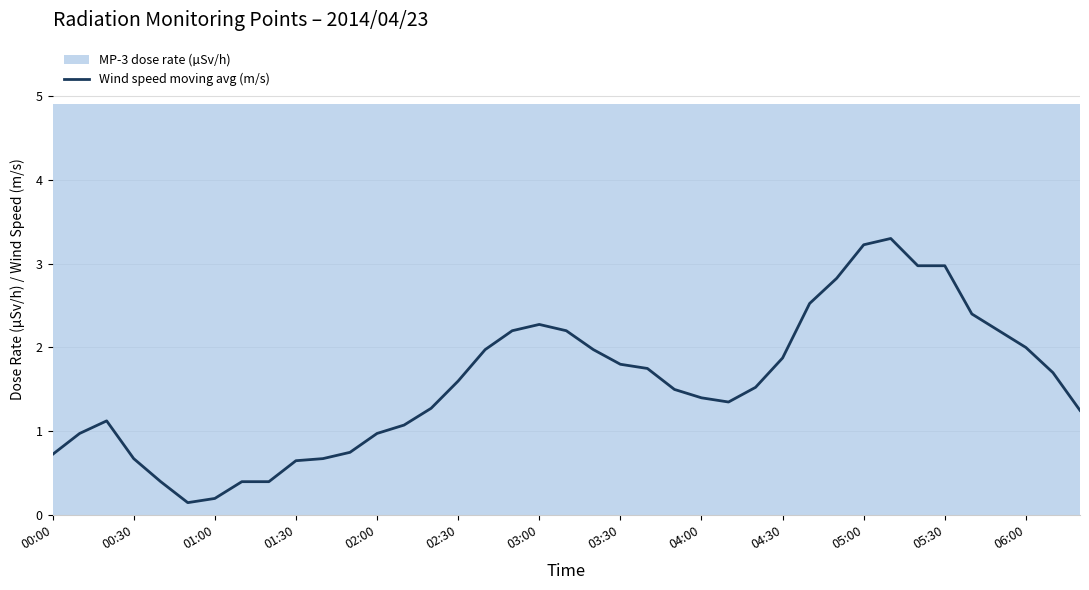

What position from the left is 17?

18